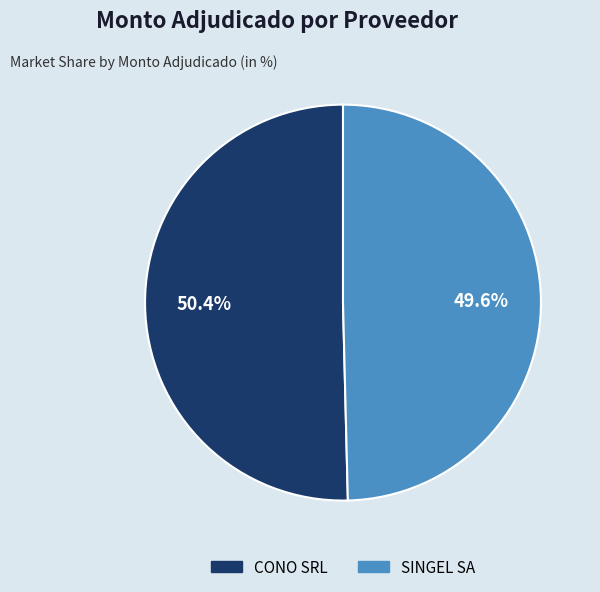

Do SINGEL SA and CONO SRL together represent more than half of the pie?

Yes